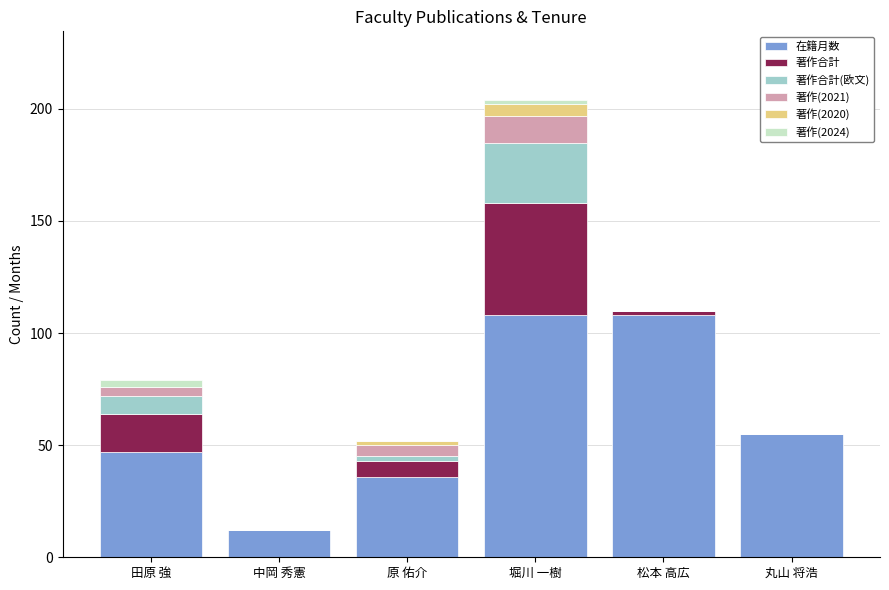

The 在籍月数 series shows 89 at 丸山 将浩. True or false?

False